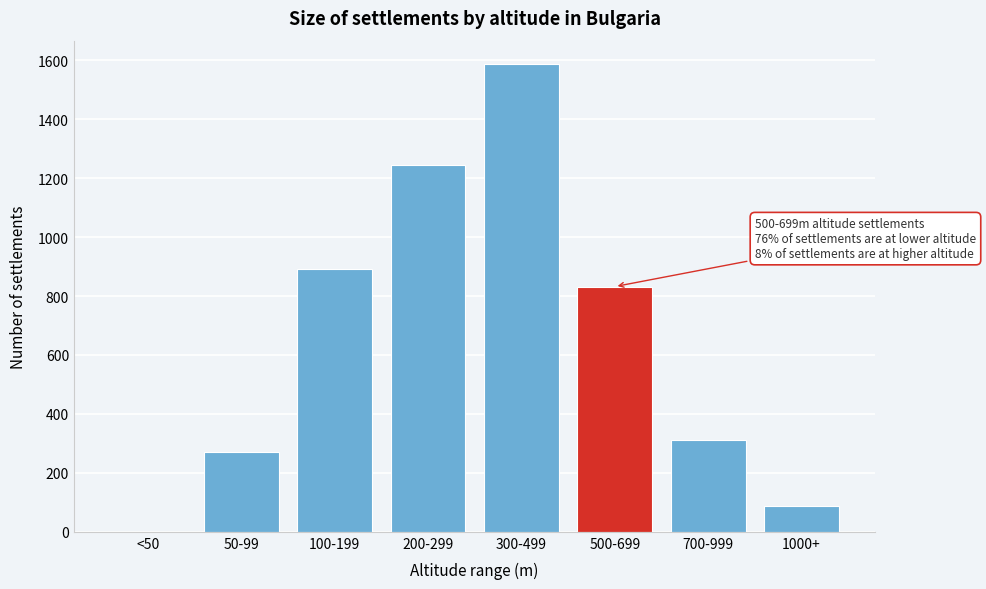

Reading right to left, extract all data points from this chart.

1000+=88	700-999=312	500-699=832	300-499=1587	200-299=1243	100-199=892	50-99=271	<50=0